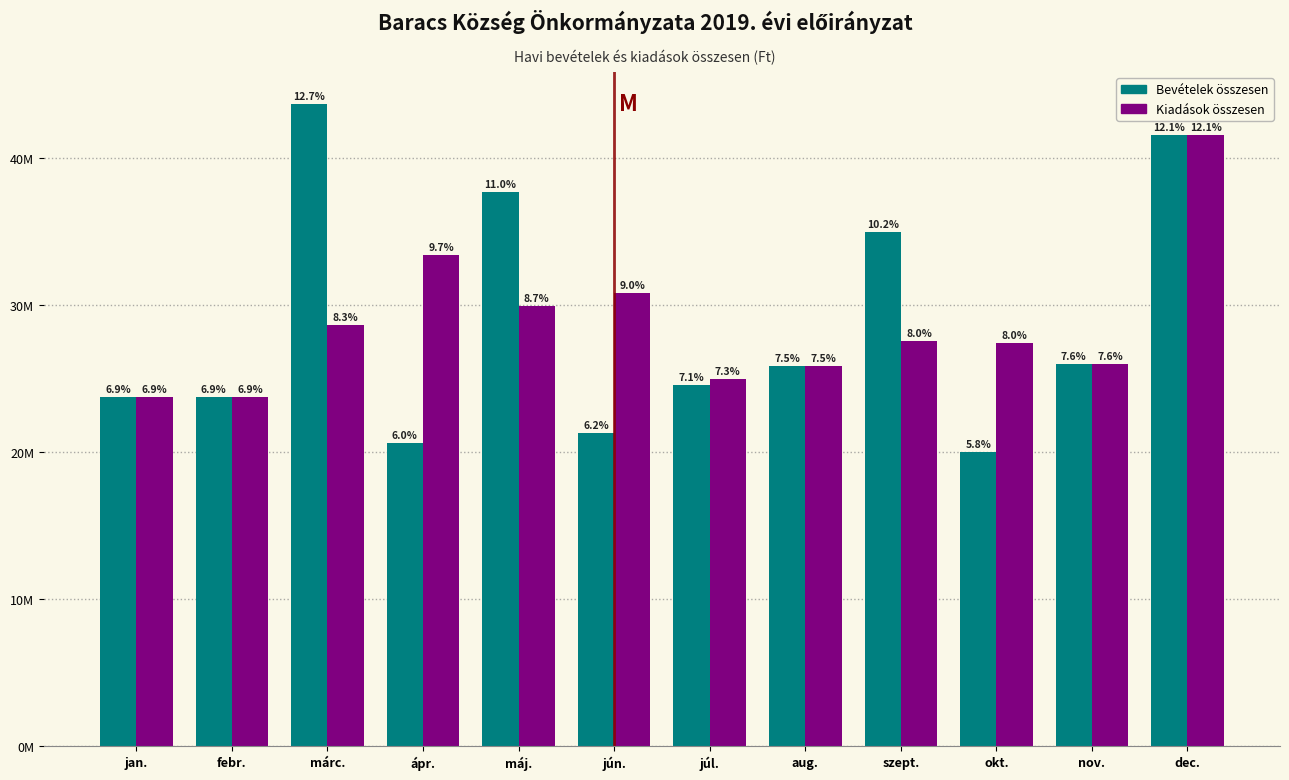

Are the bars horizontal?

No